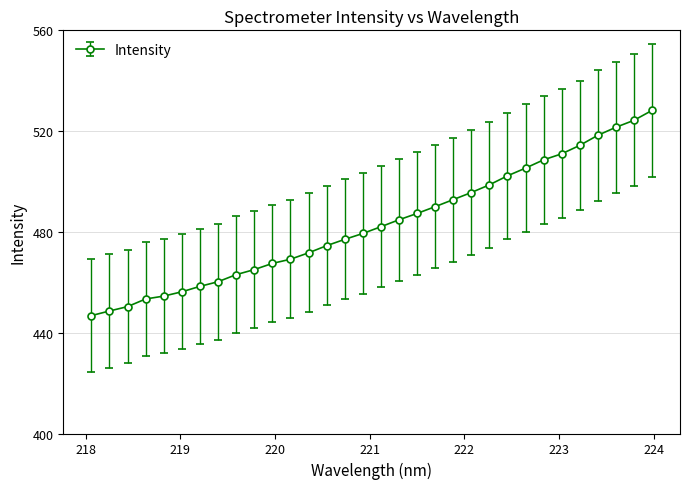

What is the difference between the second highest and minimum values?

77.5